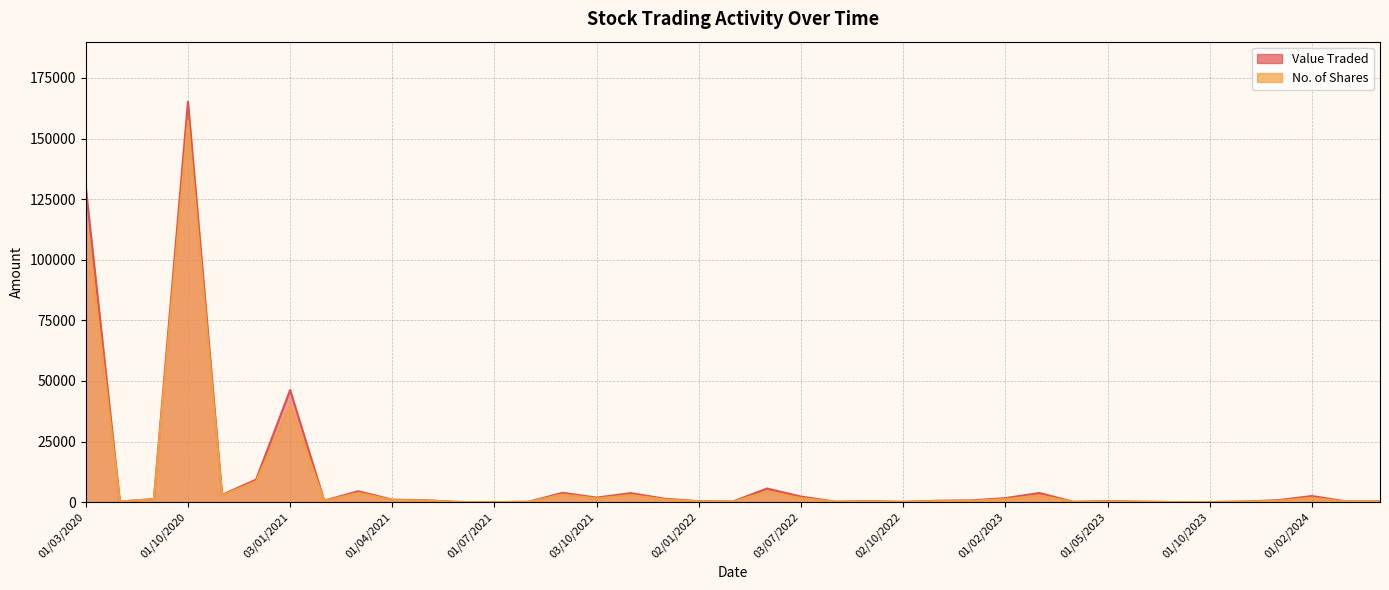

Between 02/04/2023 and 03/03/2024, which series saw the biggest shift?

Value Traded